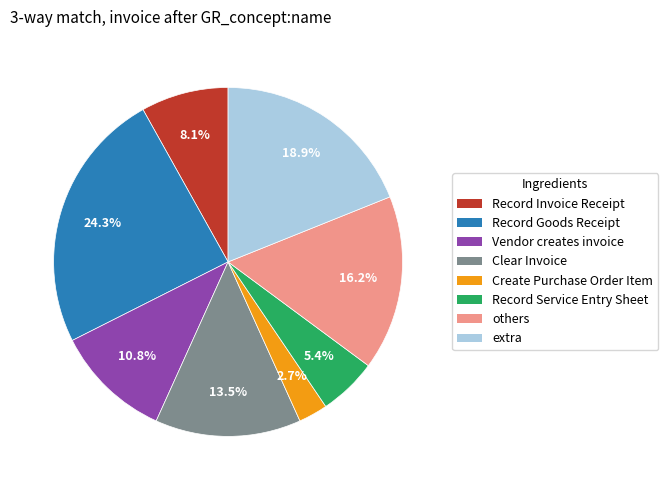

To the nearest percent, what is the difference between the largest and smallest slice percentages?

22%